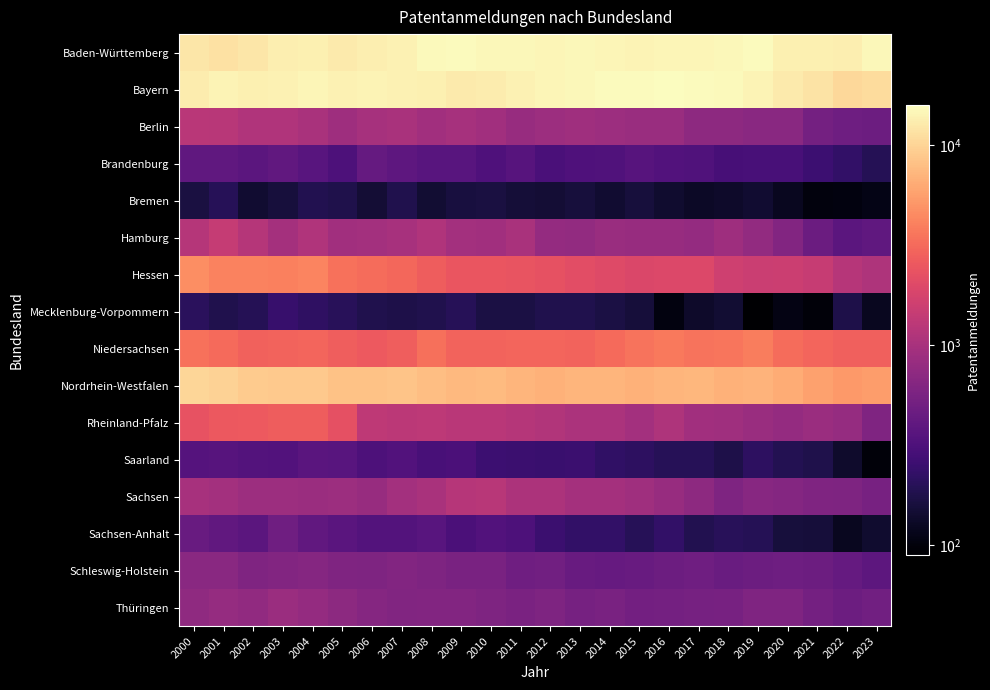

What is the spread (max minus min) of values at 2017?

15327